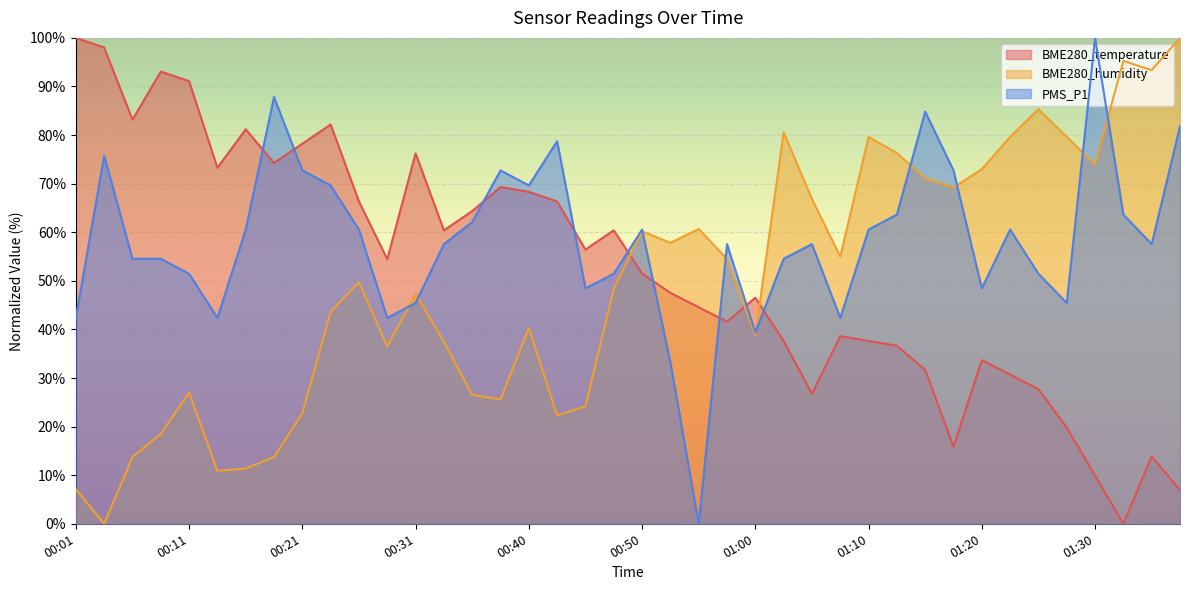

True or false: BME280_temperature has more than 2 interior local peaks.

True